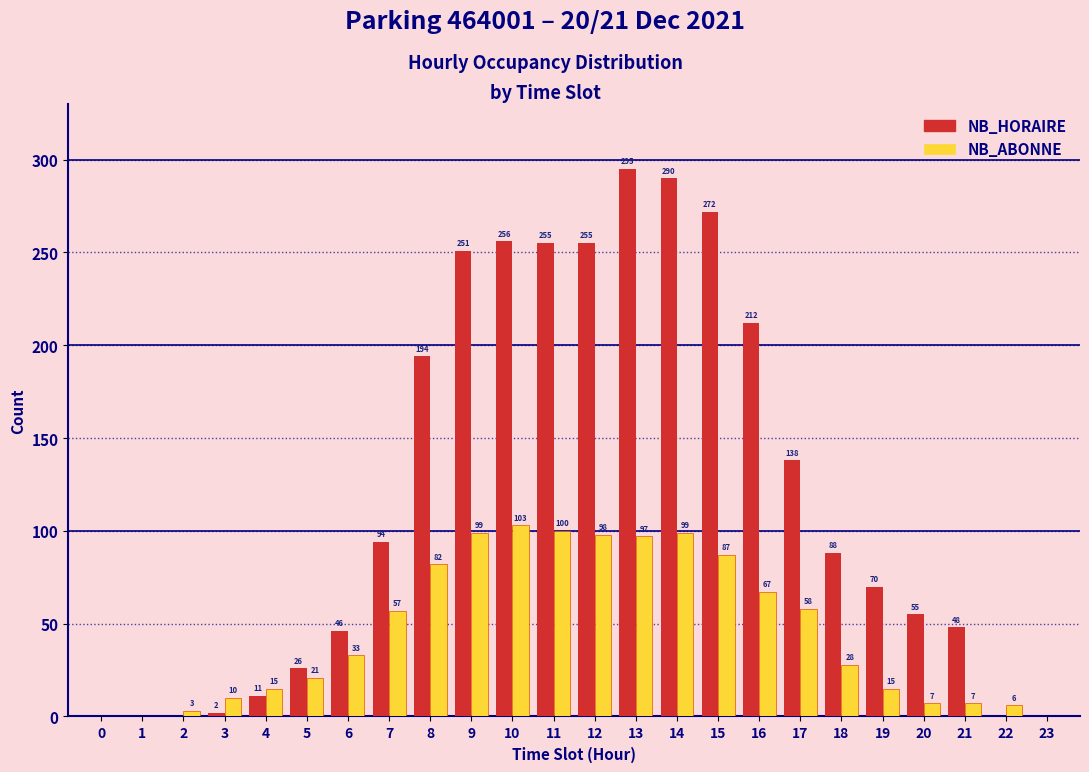

Reading left to right, what are all the values shown in this chart?

NB_HORAIRE: 0=0	1=0	2=0	3=2	4=11	5=26	6=46	7=94	8=194	9=251	10=256	11=255	12=255	13=295	14=290	15=272	16=212	17=138	18=88	19=70	20=55	21=48	22=0	23=0
NB_ABONNE: 0=0	1=0	2=3	3=10	4=15	5=21	6=33	7=57	8=82	9=99	10=103	11=100	12=98	13=97	14=99	15=87	16=67	17=58	18=28	19=15	20=7	21=7	22=6	23=0